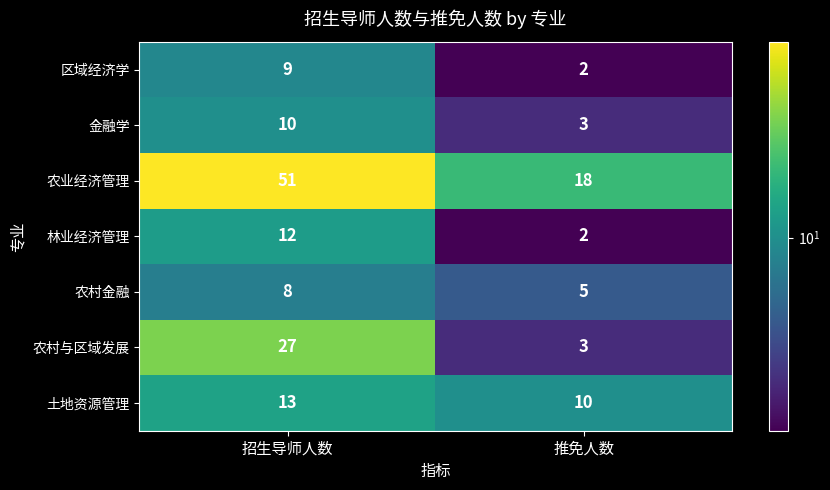

At which category does the chart reach its peak across all series?

招生导师人数